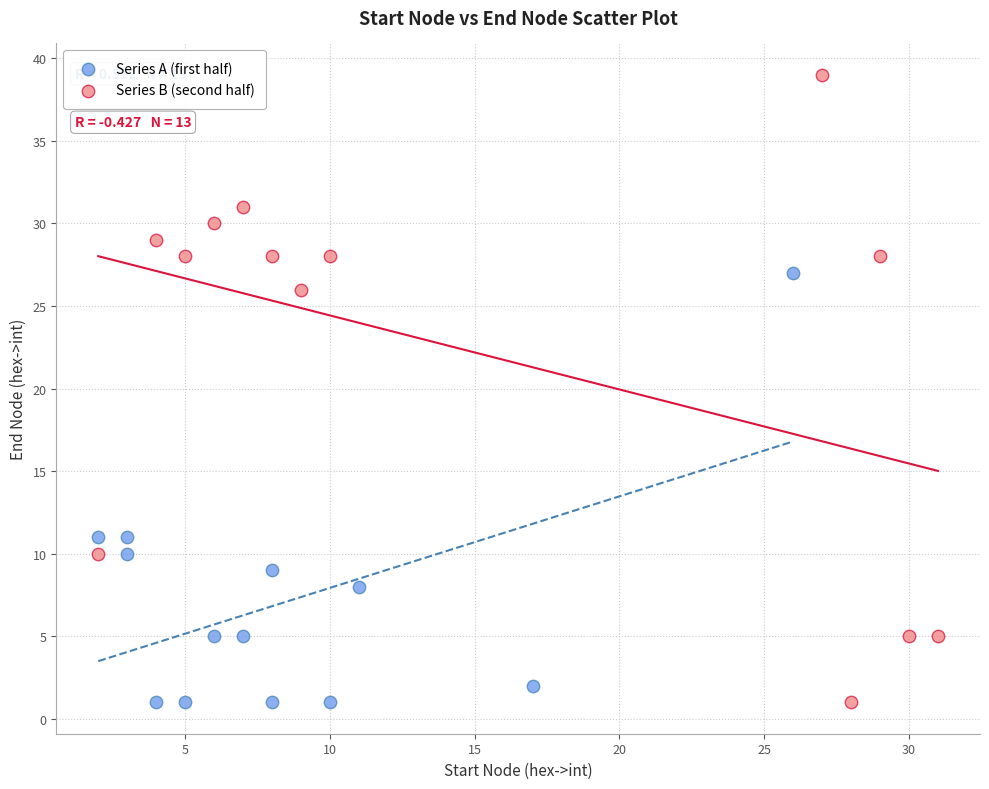

Which series has the widest spread of Y values?

Series B (second half)